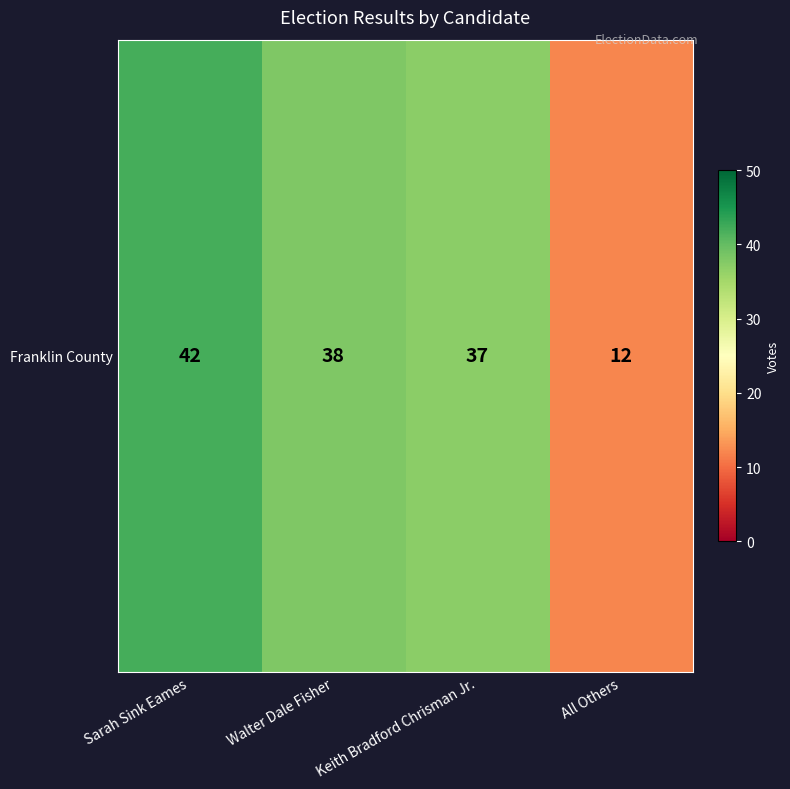

What is the change in value from Sarah Sink Eames to Keith Bradford Chrisman Jr.?

-5